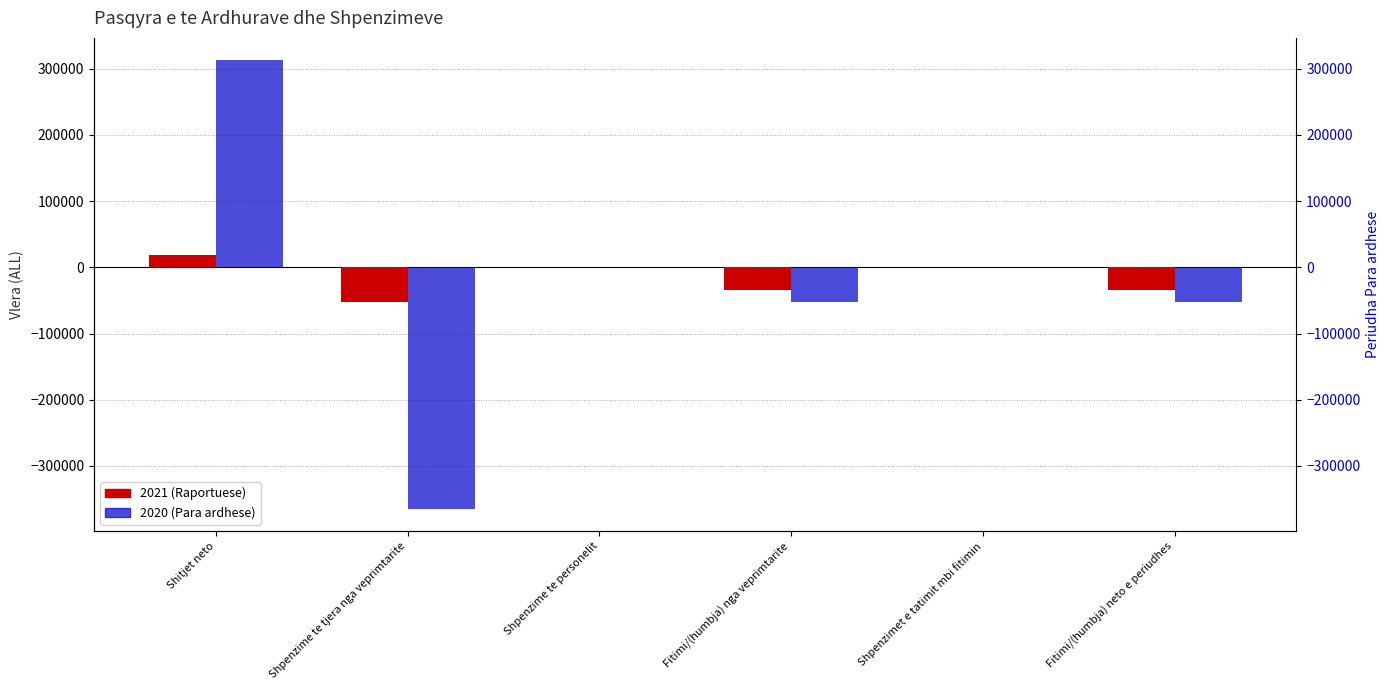

Which label corresponds to the smallest value in the chart?

Shpenzime te tjera nga veprimtarite